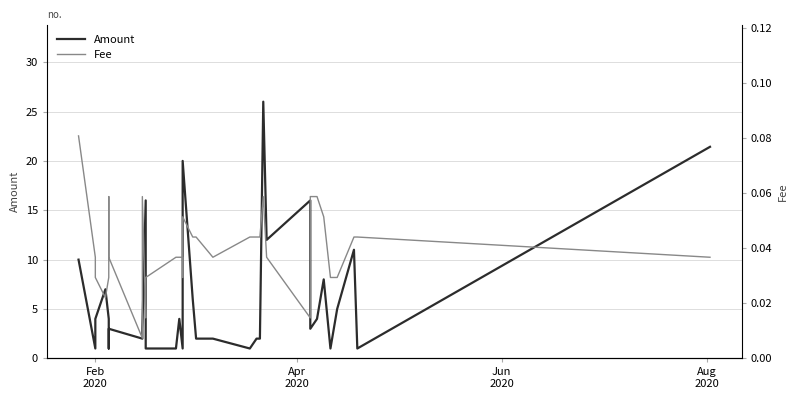

True or false: Amount has a value of 1.9 at 9.

False